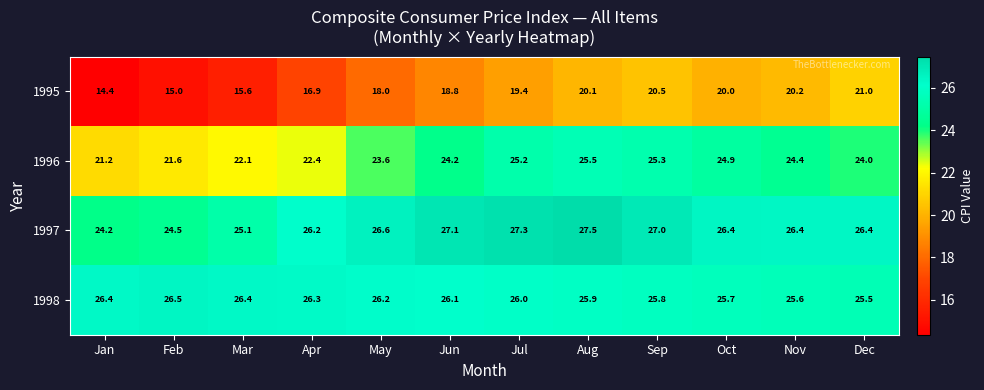

Is the value of 1995 at Dec greater than the value of 1997 at Oct?

No